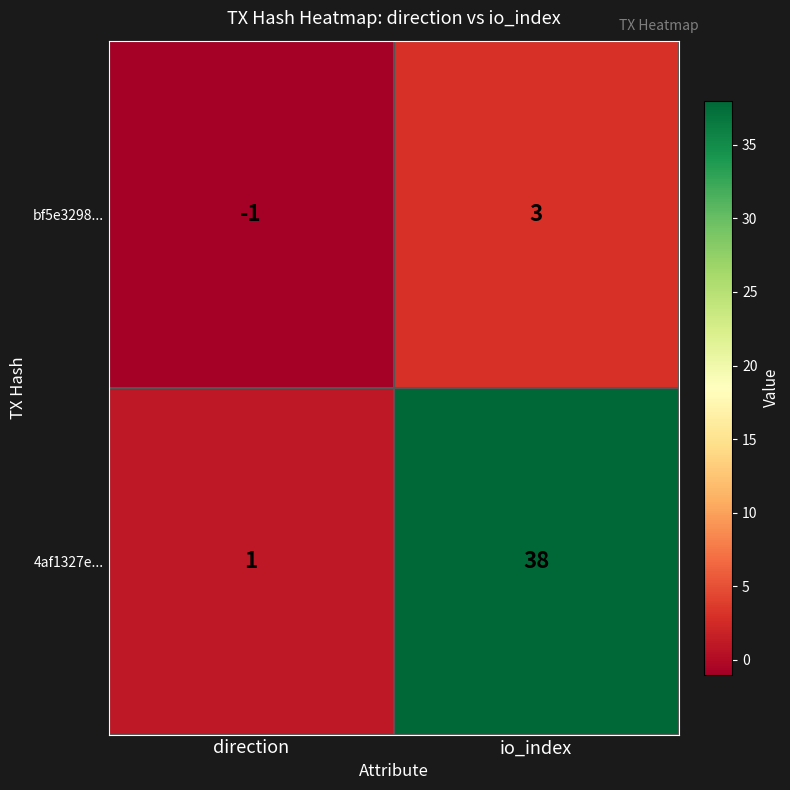

List the series in order of their peak value, lowest first.

bf5e3298..., 4af1327e...